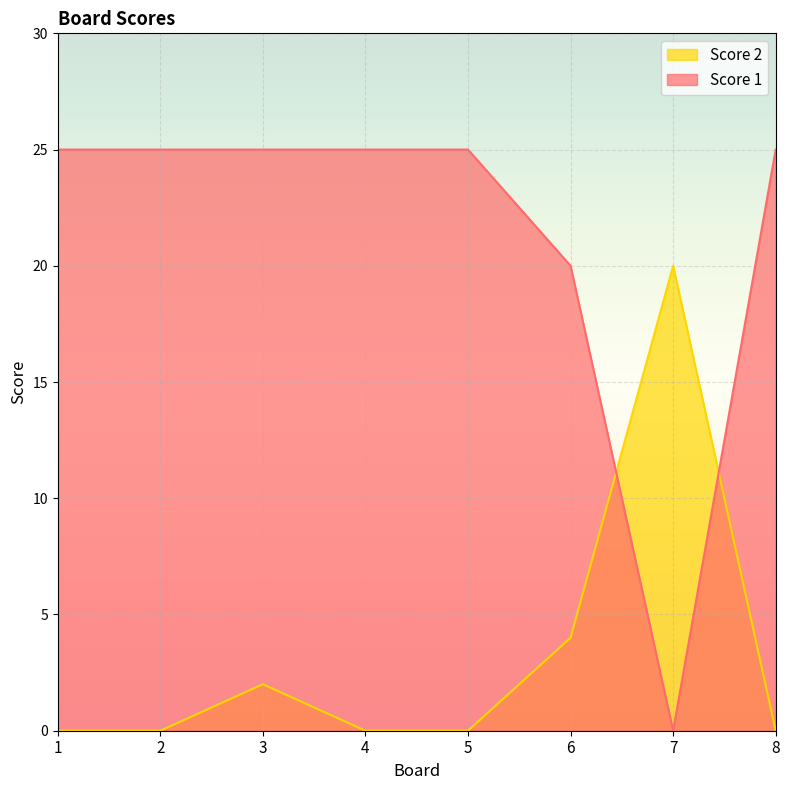

What is the total value across all series at 1?

25